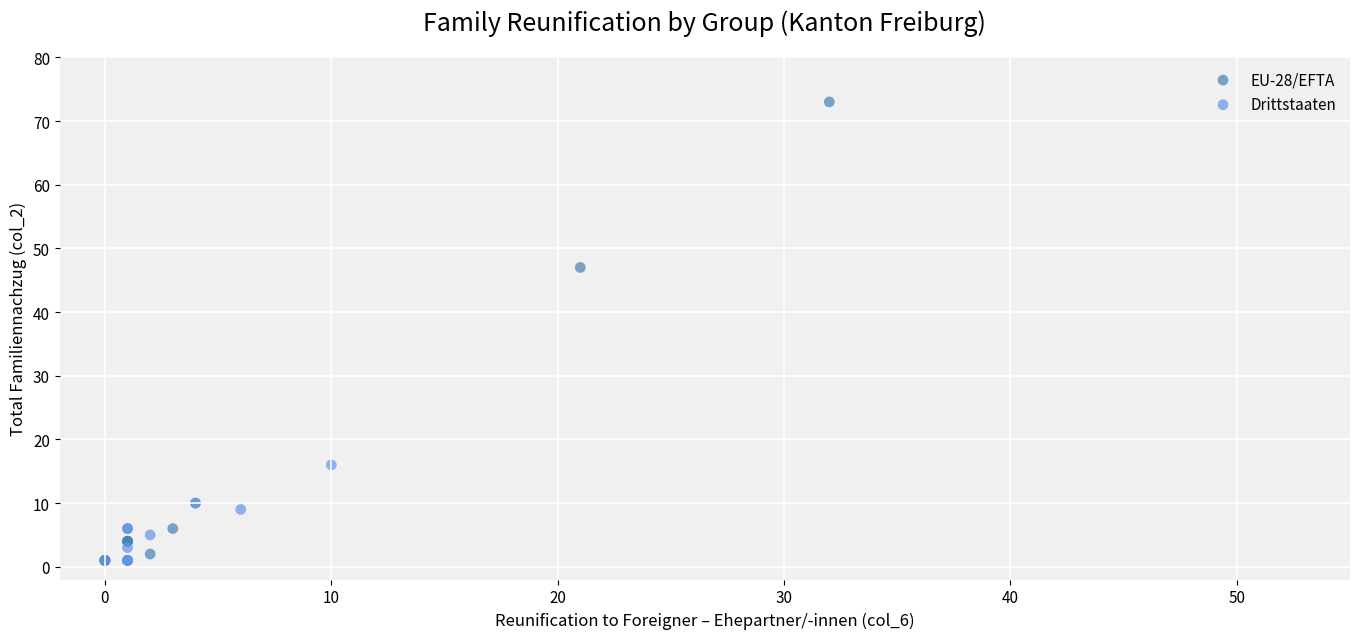

Which series has the largest Y range (max minus min)?

EU-28/EFTA